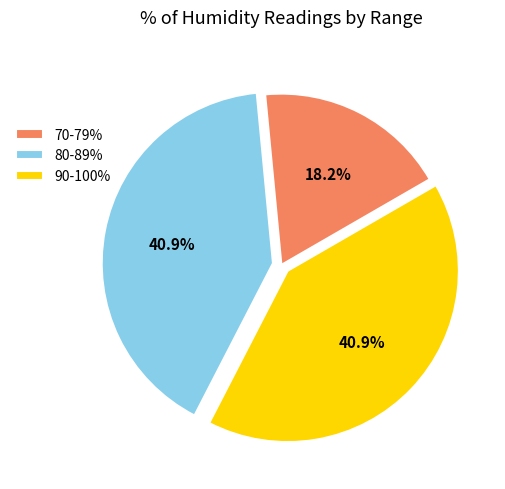

Approximately how many times larger is the value at 90-100% compared to 80-89%?

1.0